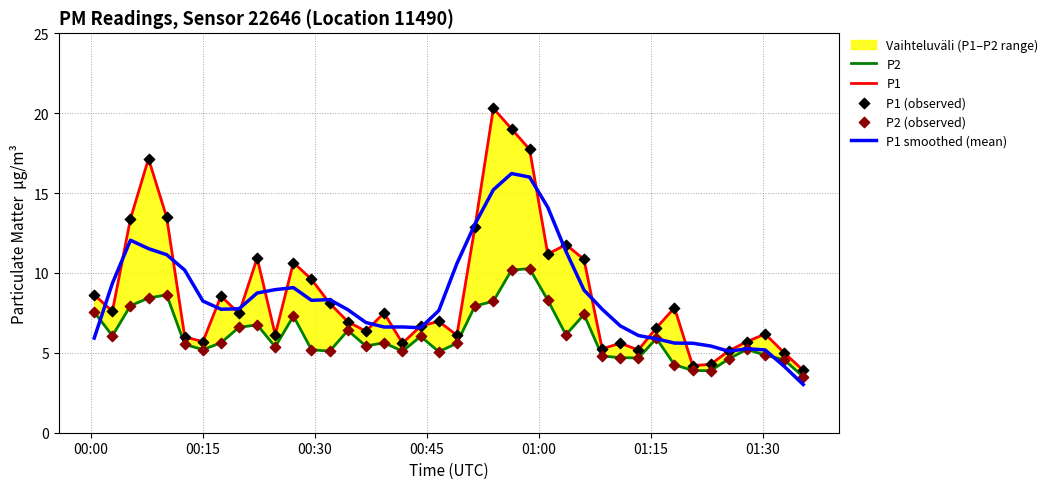

Which series reaches the maximum Y coordinate?

P1